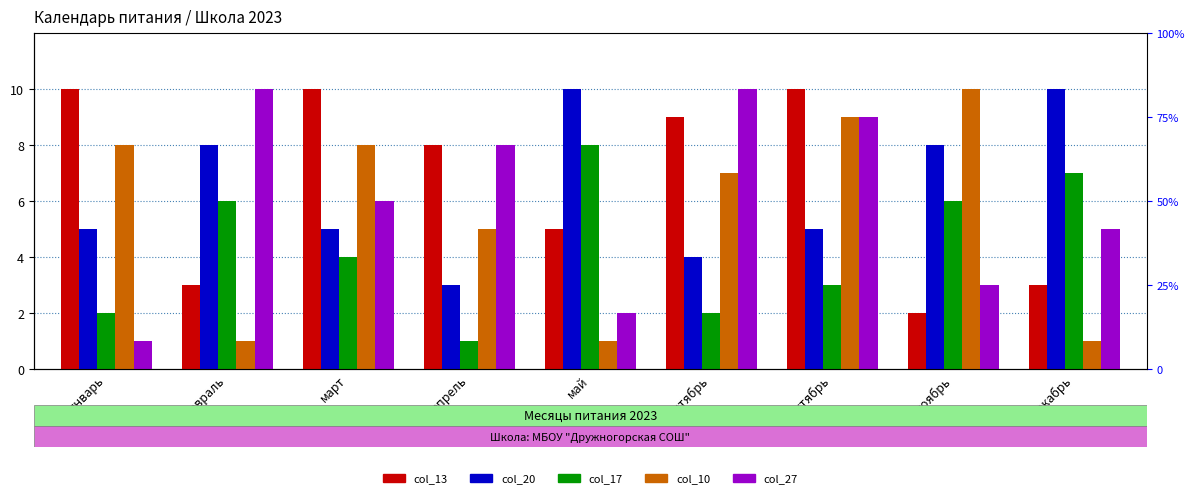

At which category is the sum across all series the highest?

октябрь